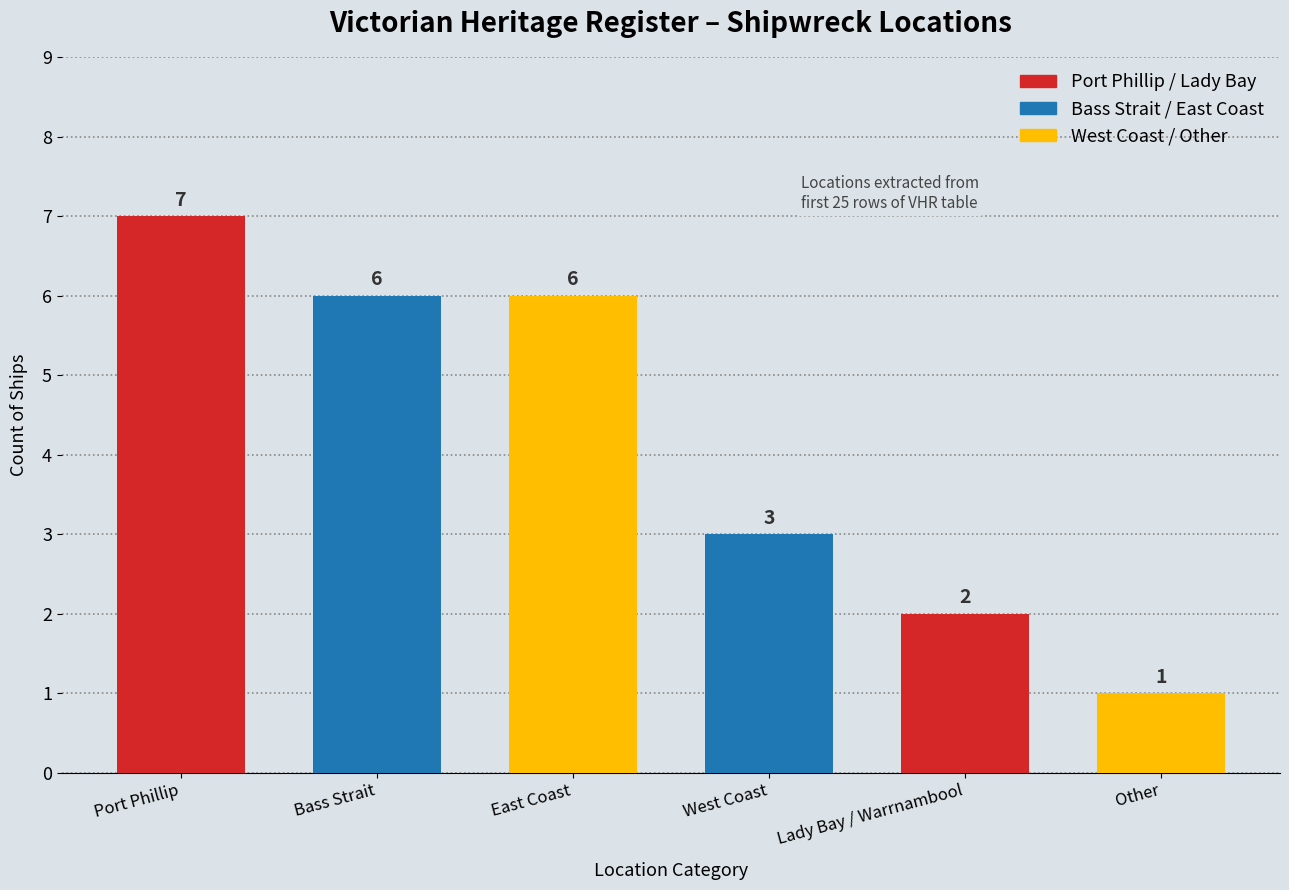

Reading left to right, list all the values displayed in this chart.

7	6	6	3	2	1